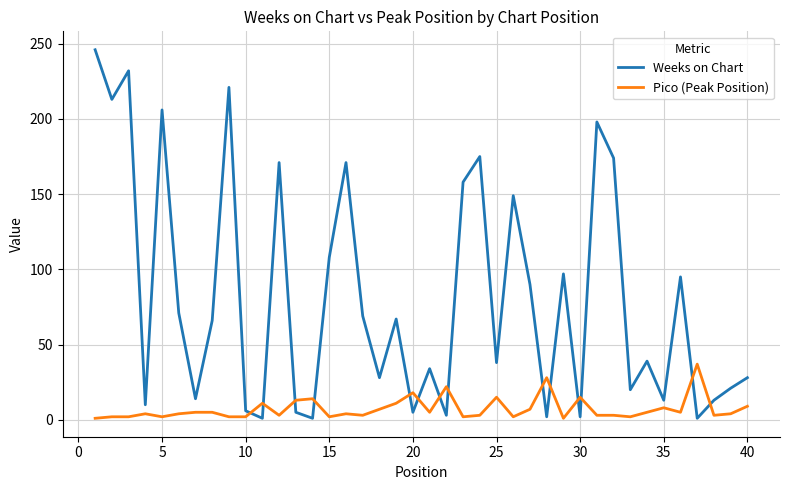

Which series has the largest total across all categories?

Weeks on Chart